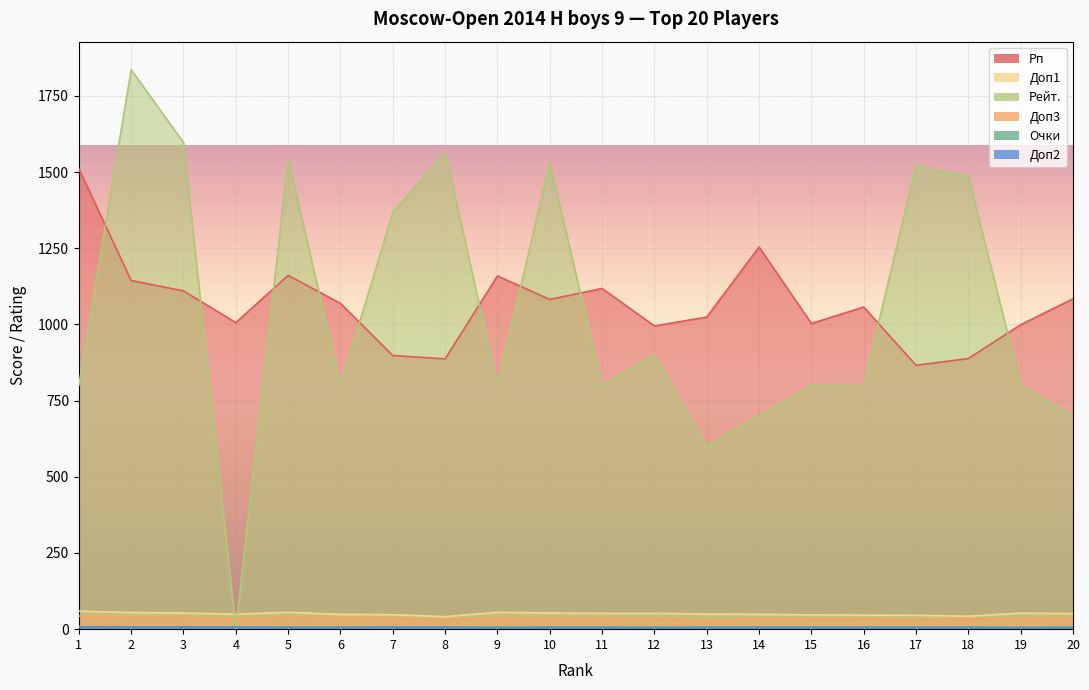

The Рп series shows 1798.2 at 16. True or false?

False